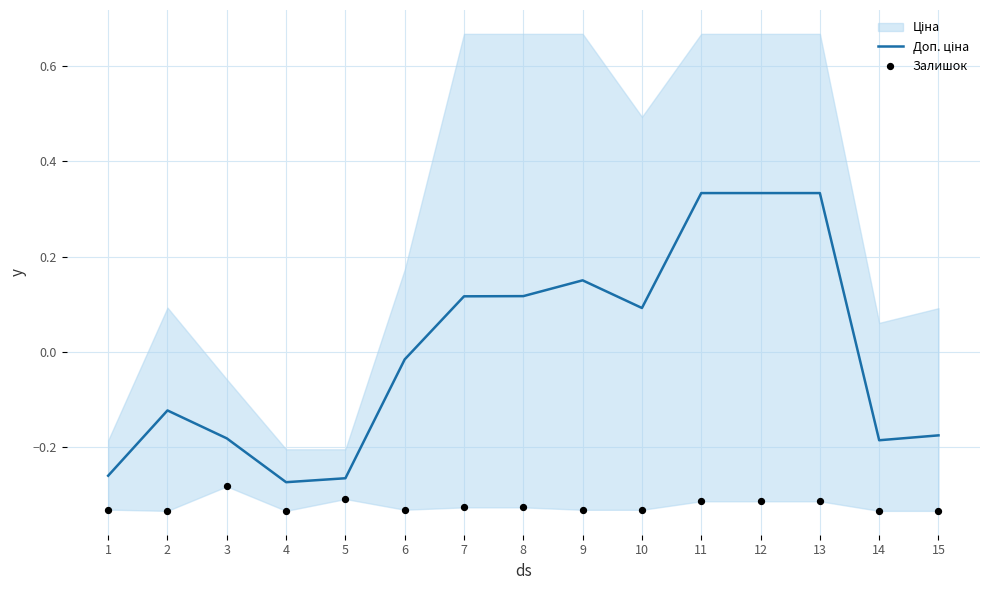

At which category is the sum across all series the highest?

11